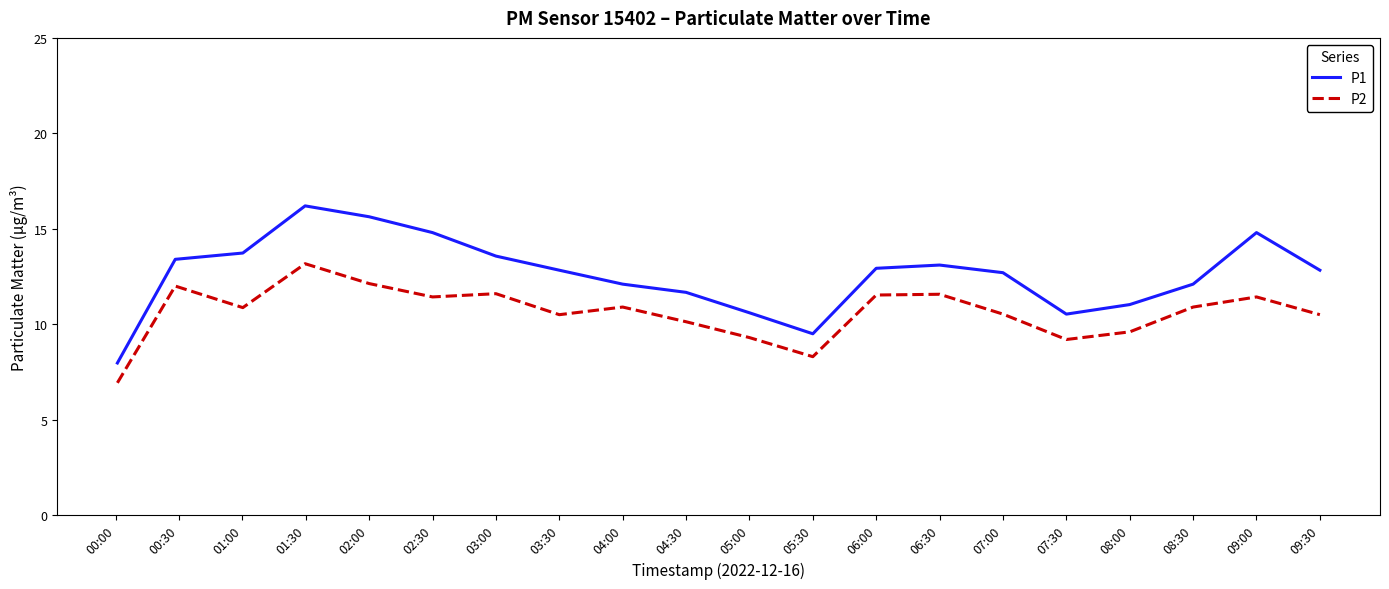

Rank the series by their average value, from highest to lowest.

P1, P2